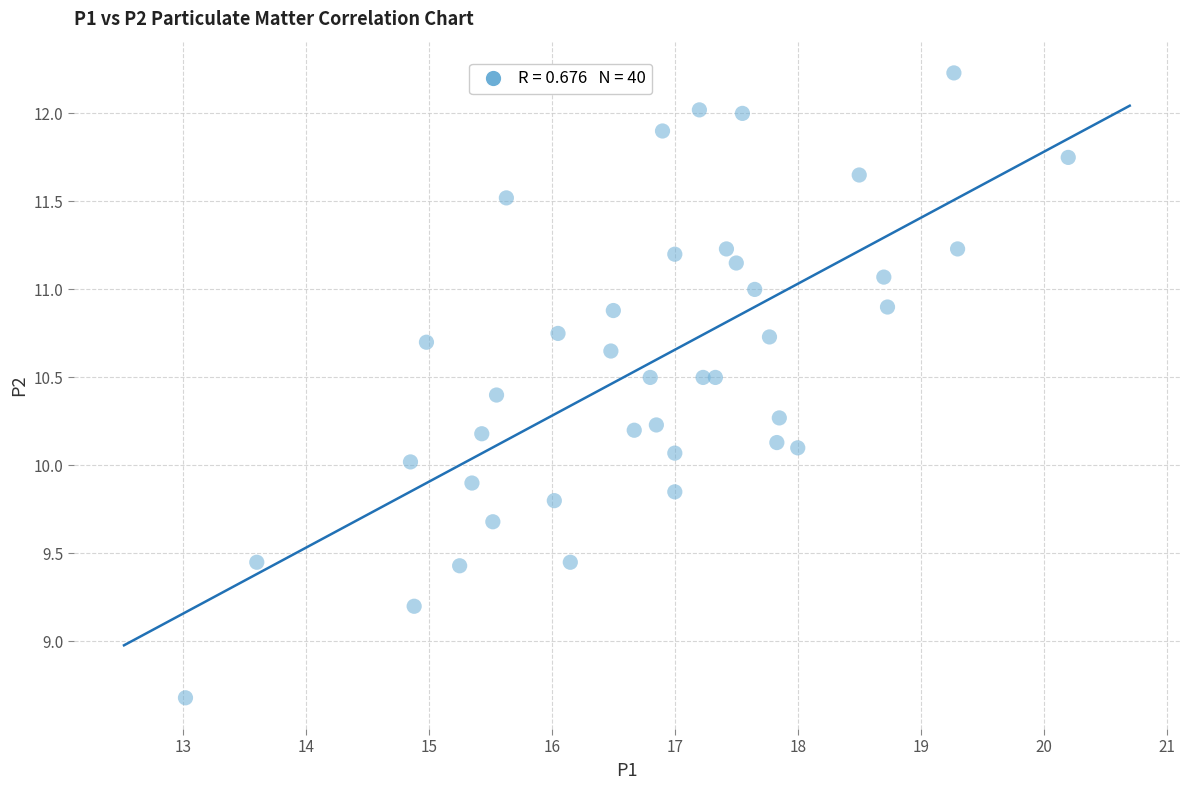

What is the range of X values (max minus min)?

7.2